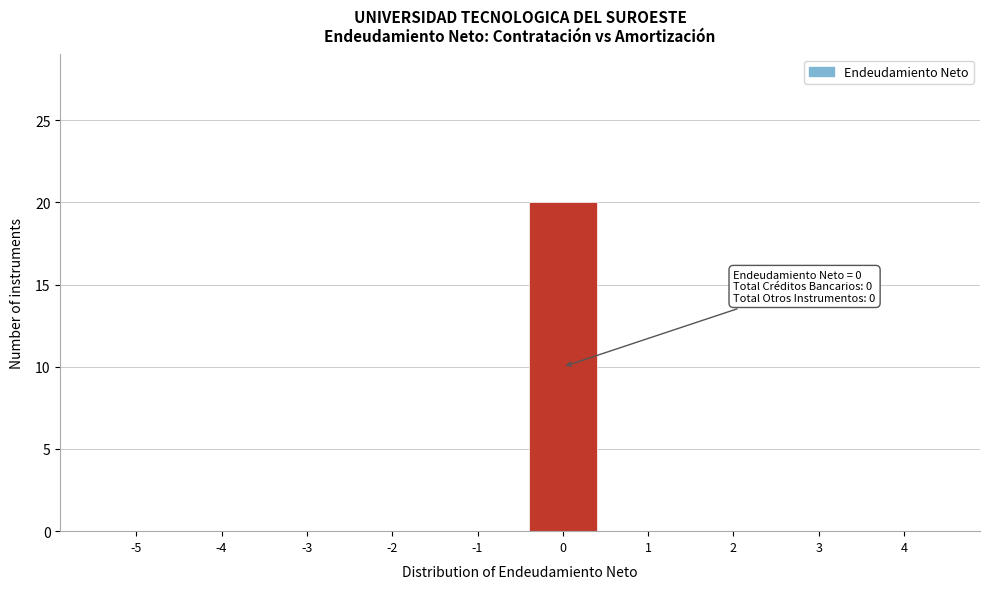

Reading right to left, list all the values displayed in this chart.

4=0	3=0	2=0	1=0	0=20	-1=0	-2=0	-3=0	-4=0	-5=0